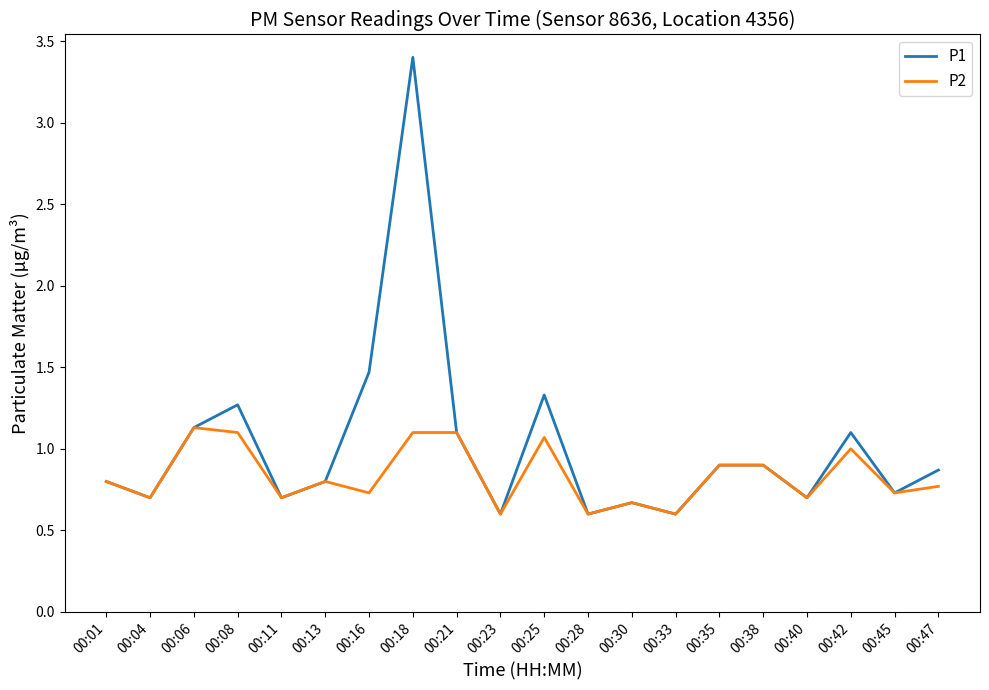

What value does the P1 series have at 00:08?

1.3